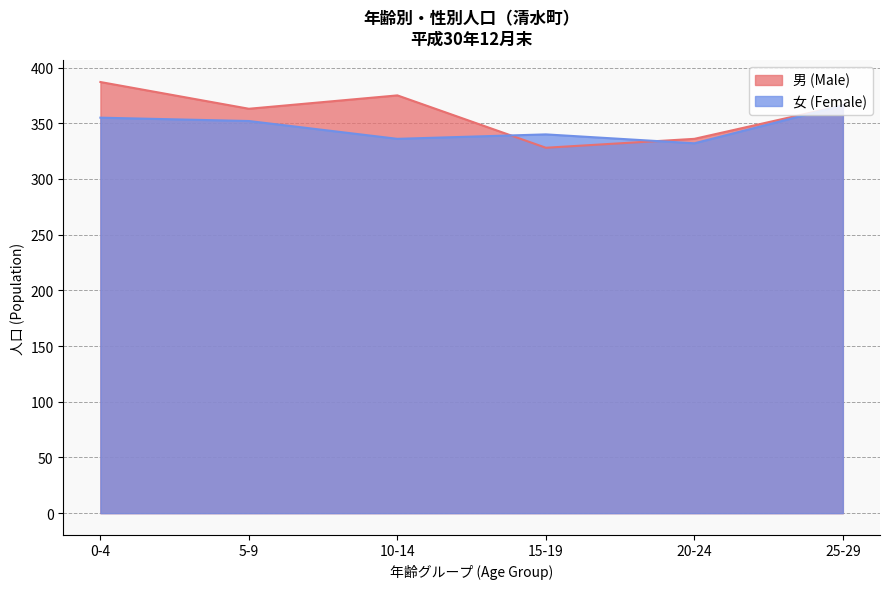

At 0-4, list the series in order from smallest to largest.

女 (Female), 男 (Male)